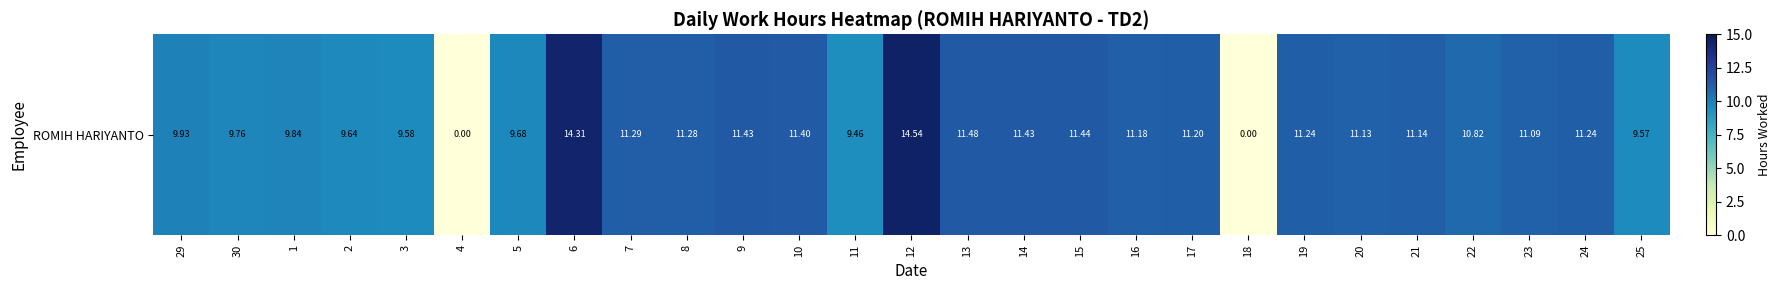

List the labels in order of value, smallest first.

4, 18, 11, 25, 3, 2, 5, 30, 1, 29, 22, 23, 20, 21, 16, 17, 19, 24, 8, 7, 10, 9, 14, 15, 13, 6, 12